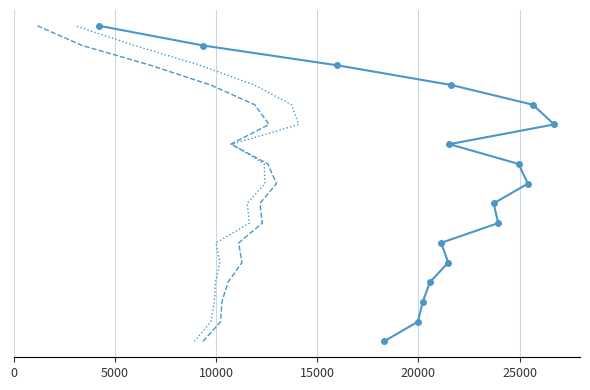

List the series in order of their peak value, lowest first.

総数, 男, 女